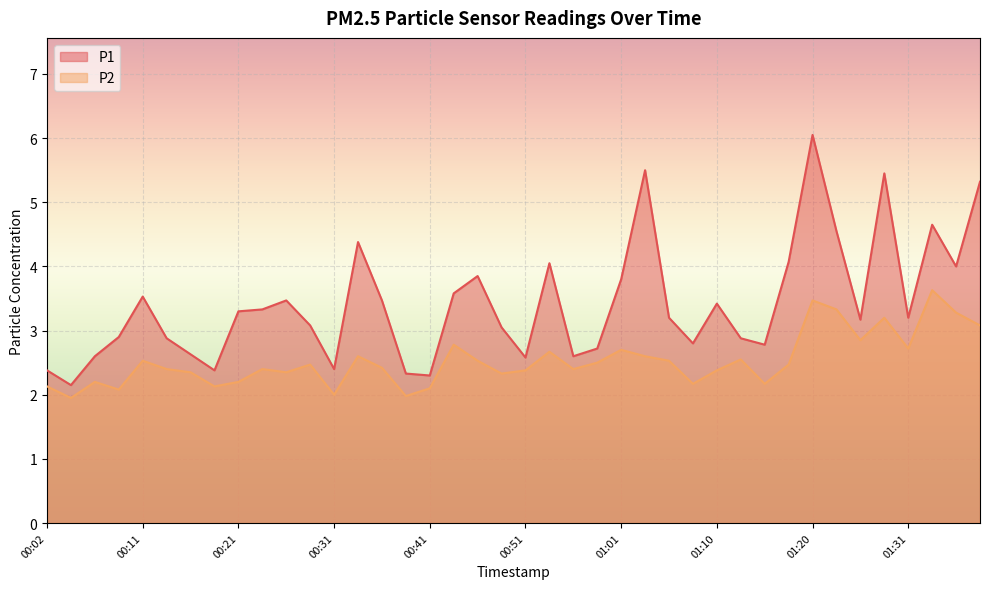

What is the label of the 24th point from the left?

00:58